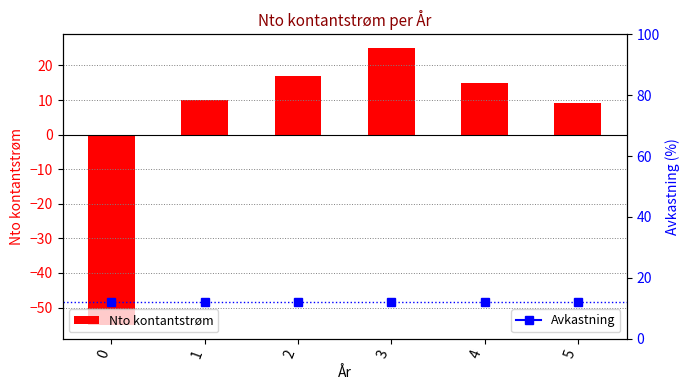

Count the number of values greater than 15.

2